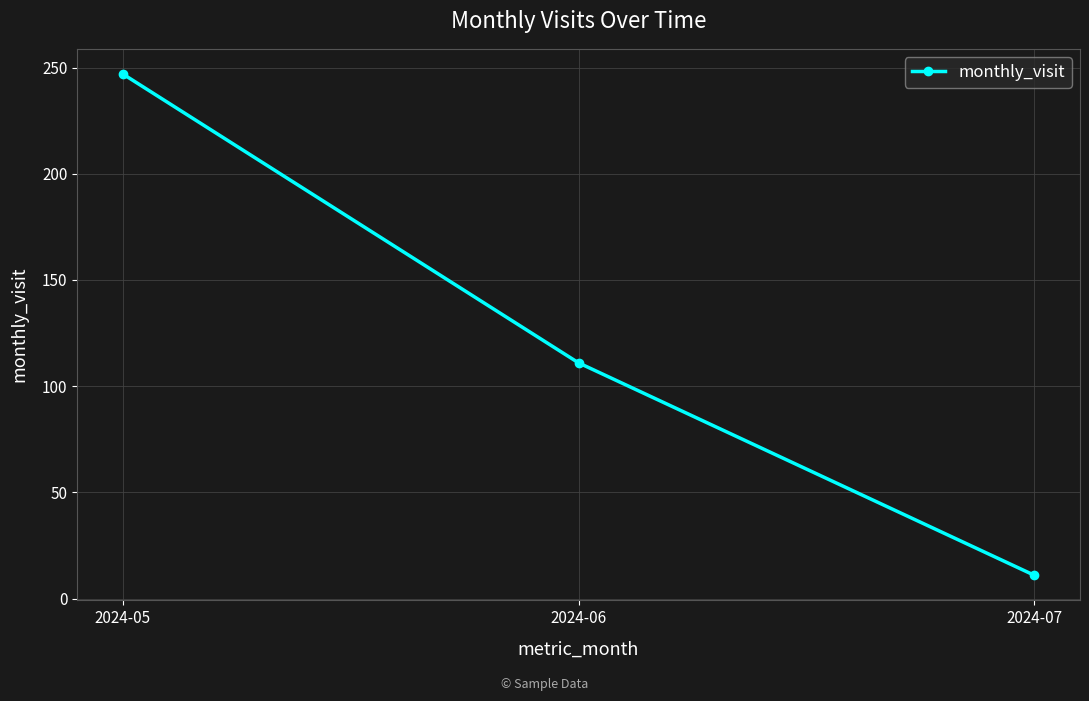

Reading left to right, extract all data points from this chart.

247	111	11